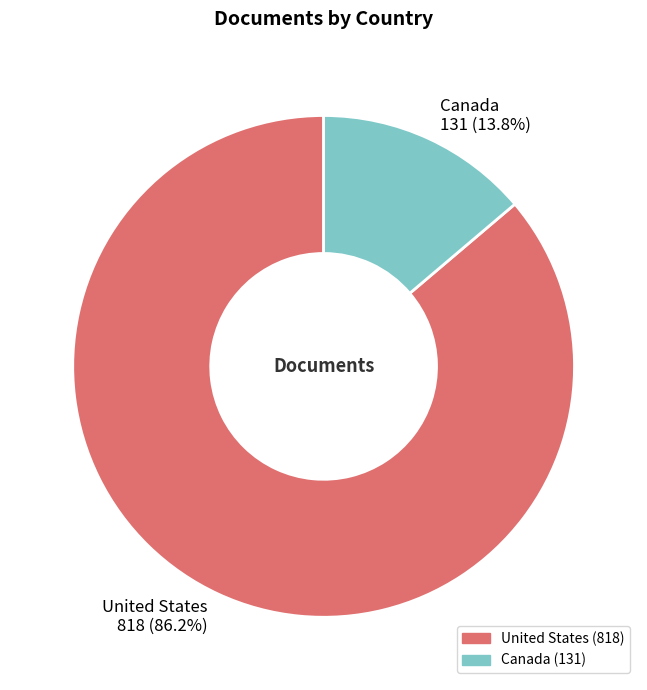

True or false: United States accounts for 86% of the total.

True